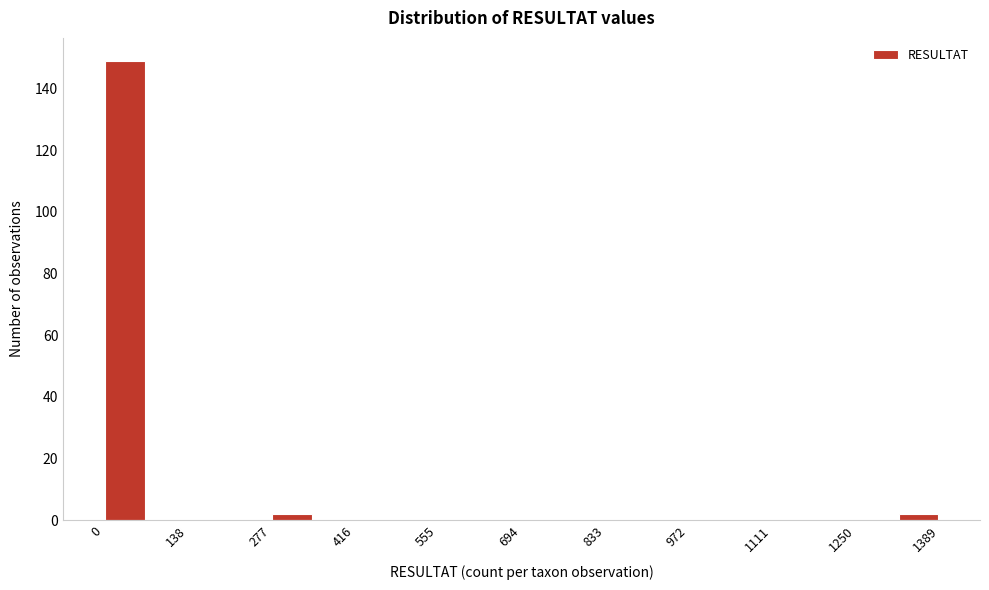

Around what value on the x-axis is the tallest bar? Give the approximate position of its centre, as read against the axis.

40